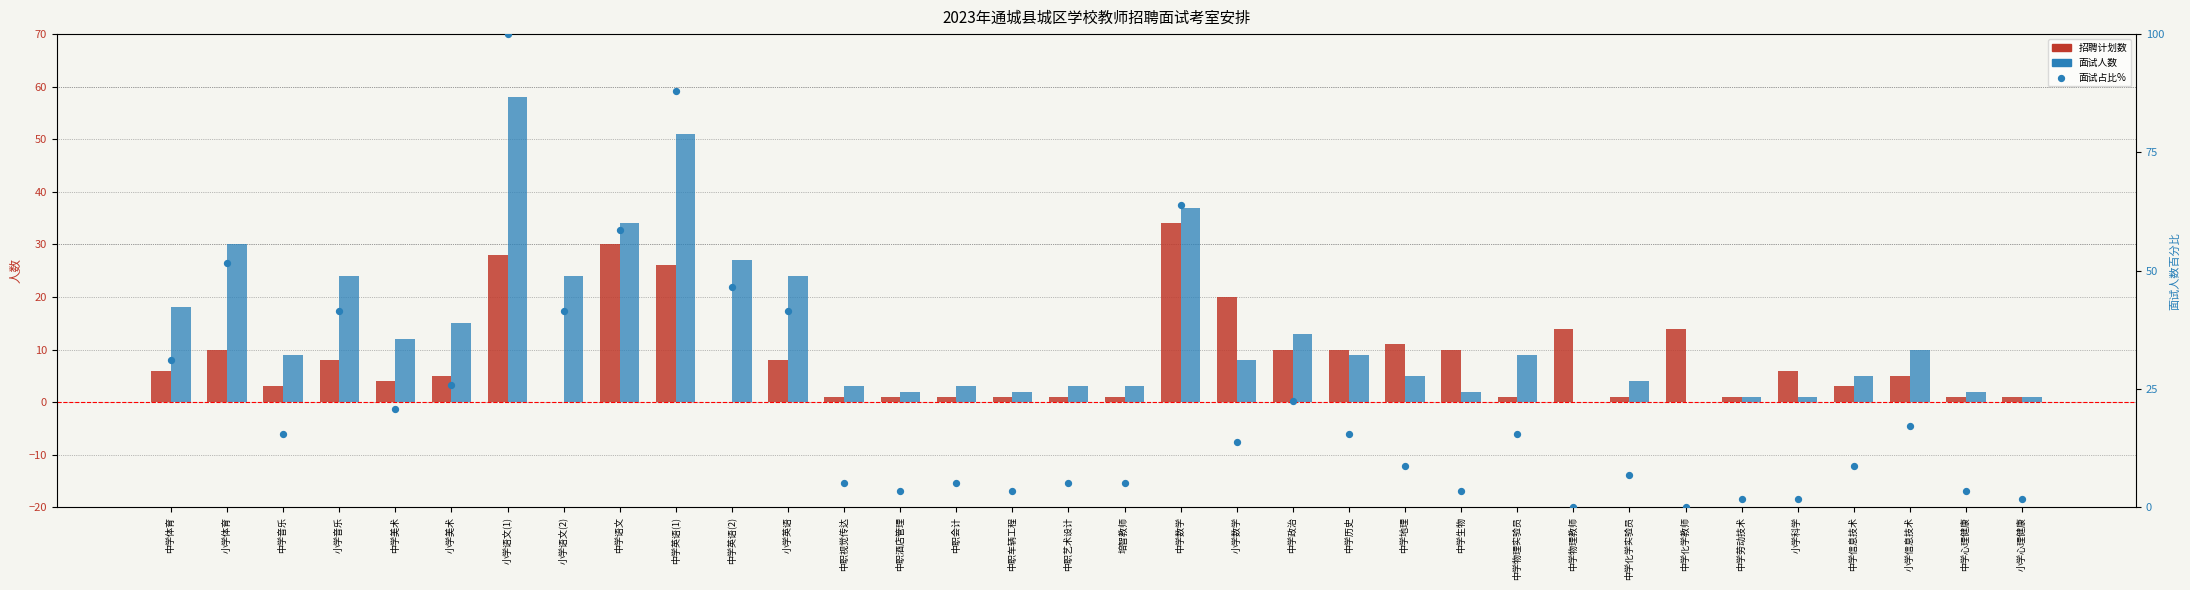

Which series contains the highest Y value?

面试占比%